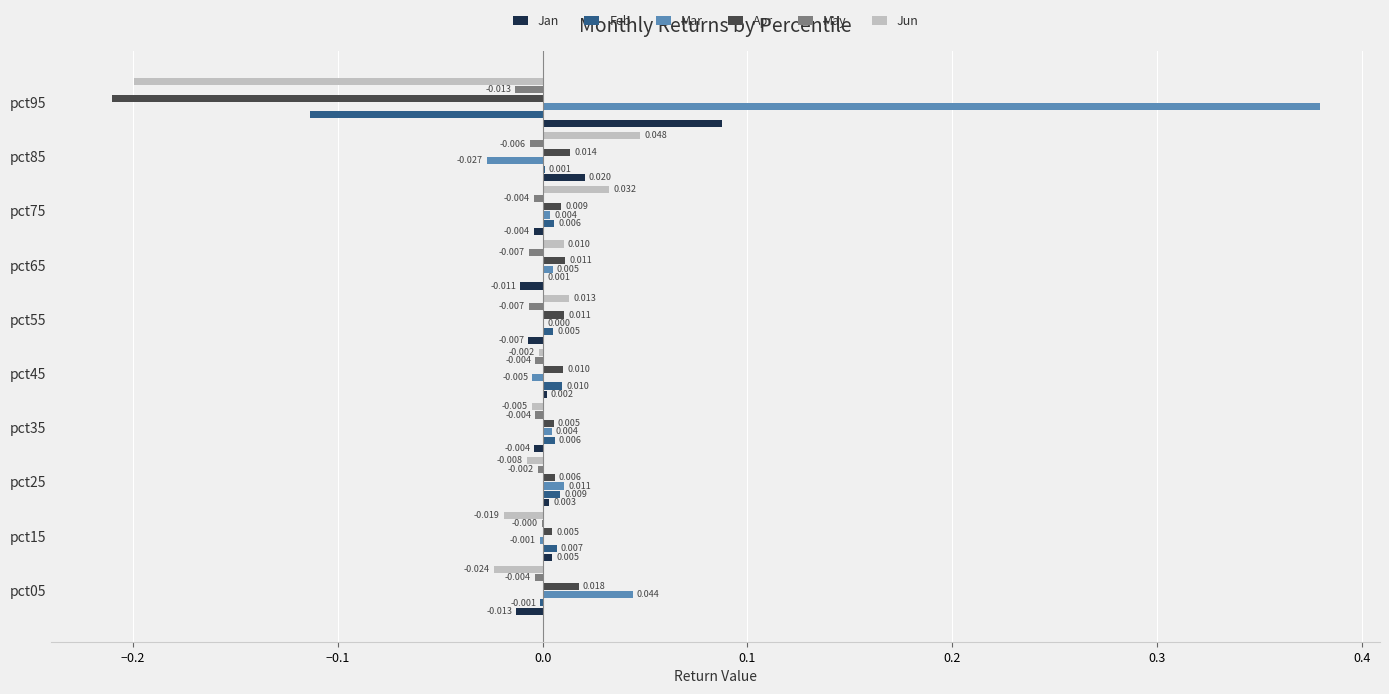

Is the value of May at pct75 greater than the value of Feb at pct35?

No